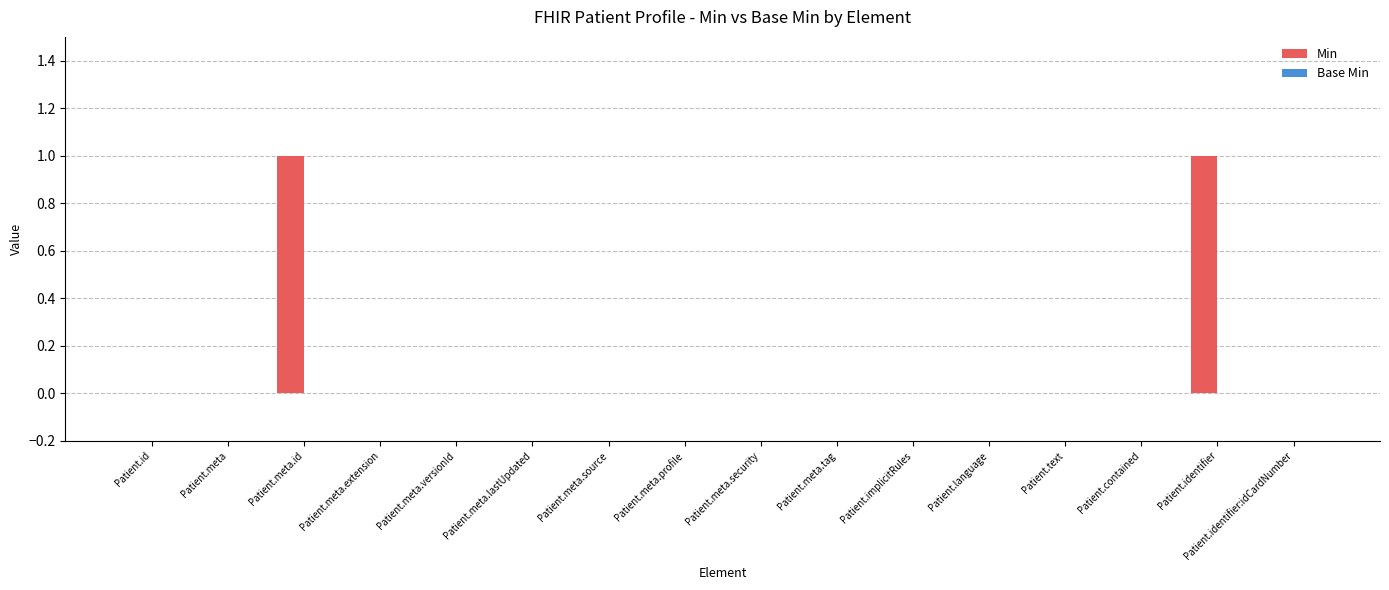

The chart shows a value of -1 at Patient.identifier:idCardNumber. True or false?

False